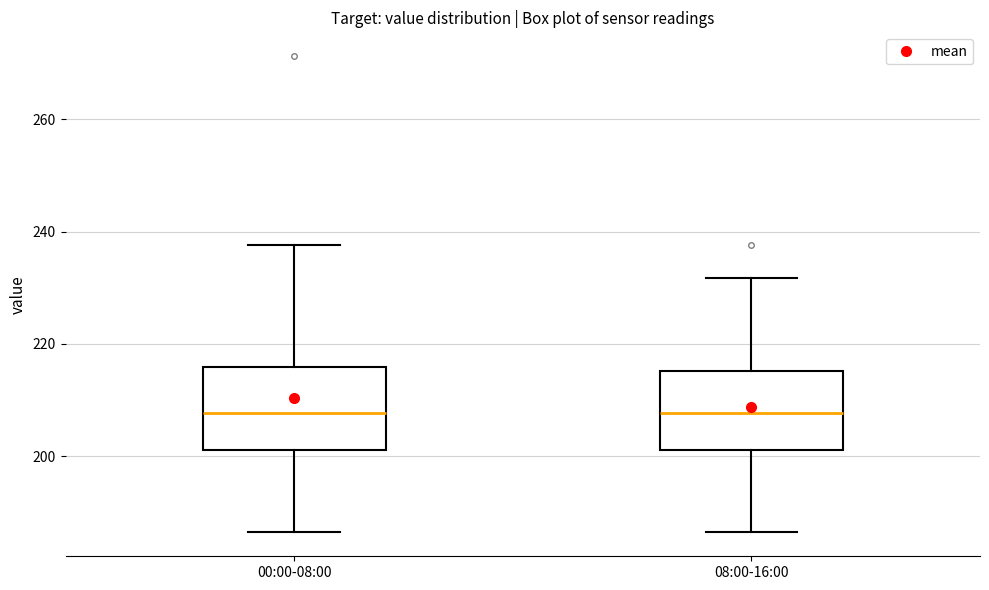

Where does the upper whisker of the box for 00:00-08:00 end on the y-axis? The values are not printed on the chart, so give them approximately, as read against the axis.

238